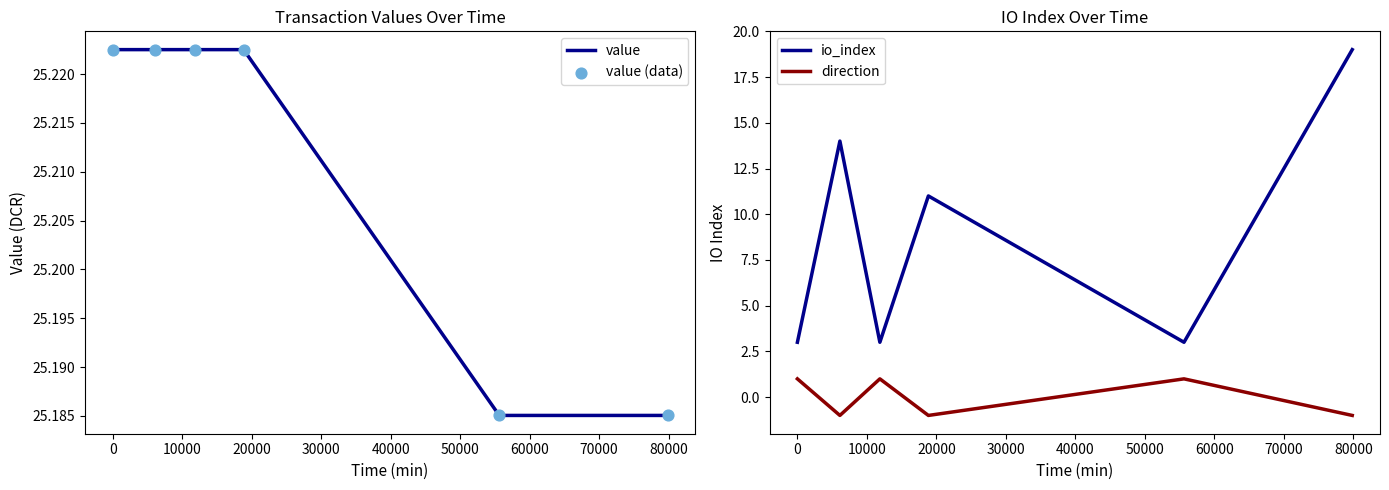

What is the maximum value for io_index?

19